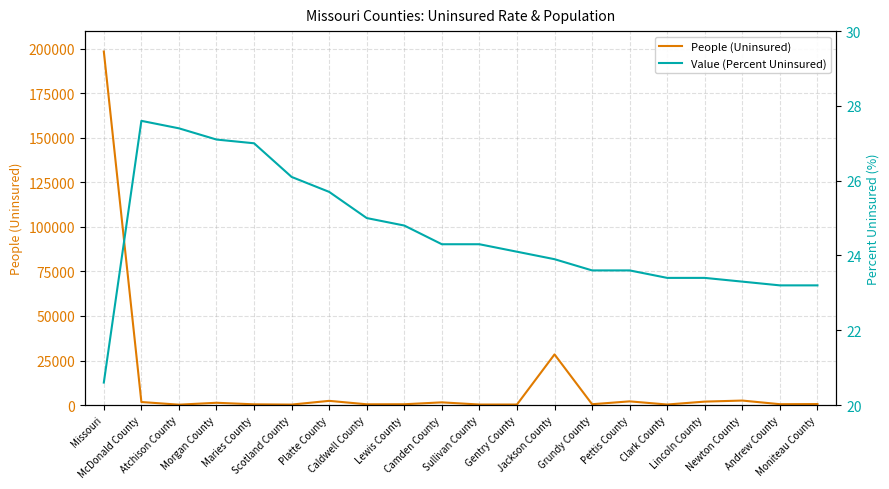

Is the value of Value (Percent Uninsured) at Missouri greater than the value of People (Uninsured) at Lewis County?

No